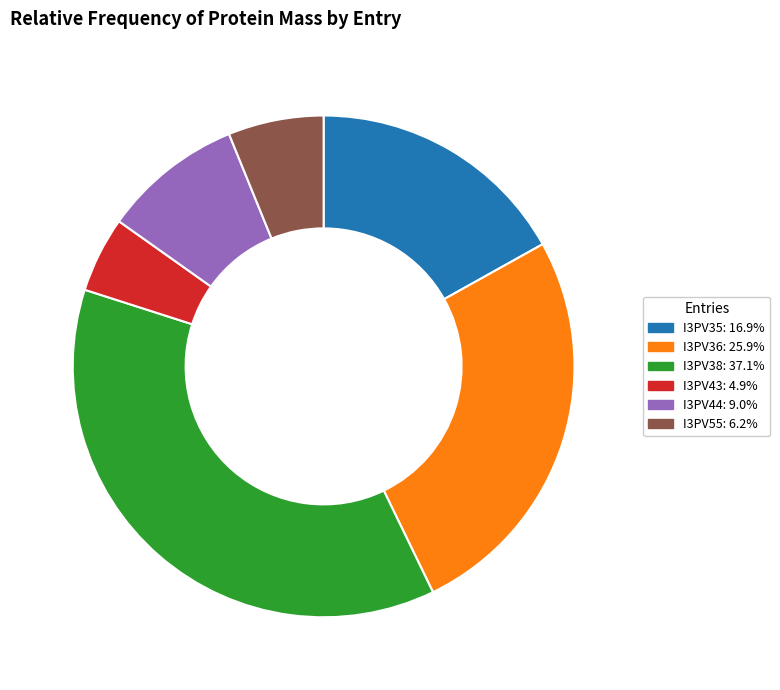

Is I3PV43 the majority of the pie?

No